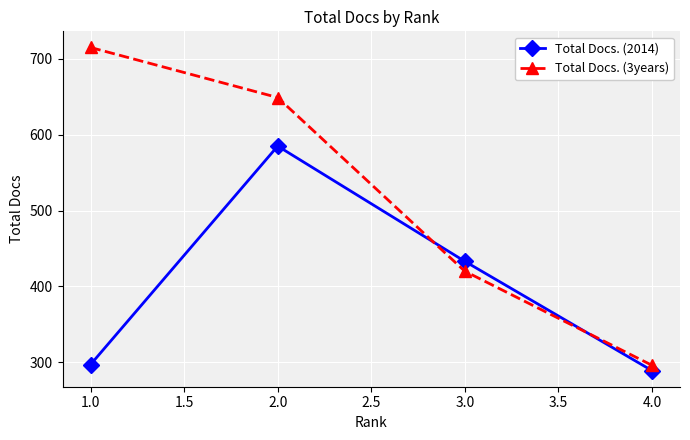

The value of Total Docs. (3years) at 2.0 is 649. True or false?

True